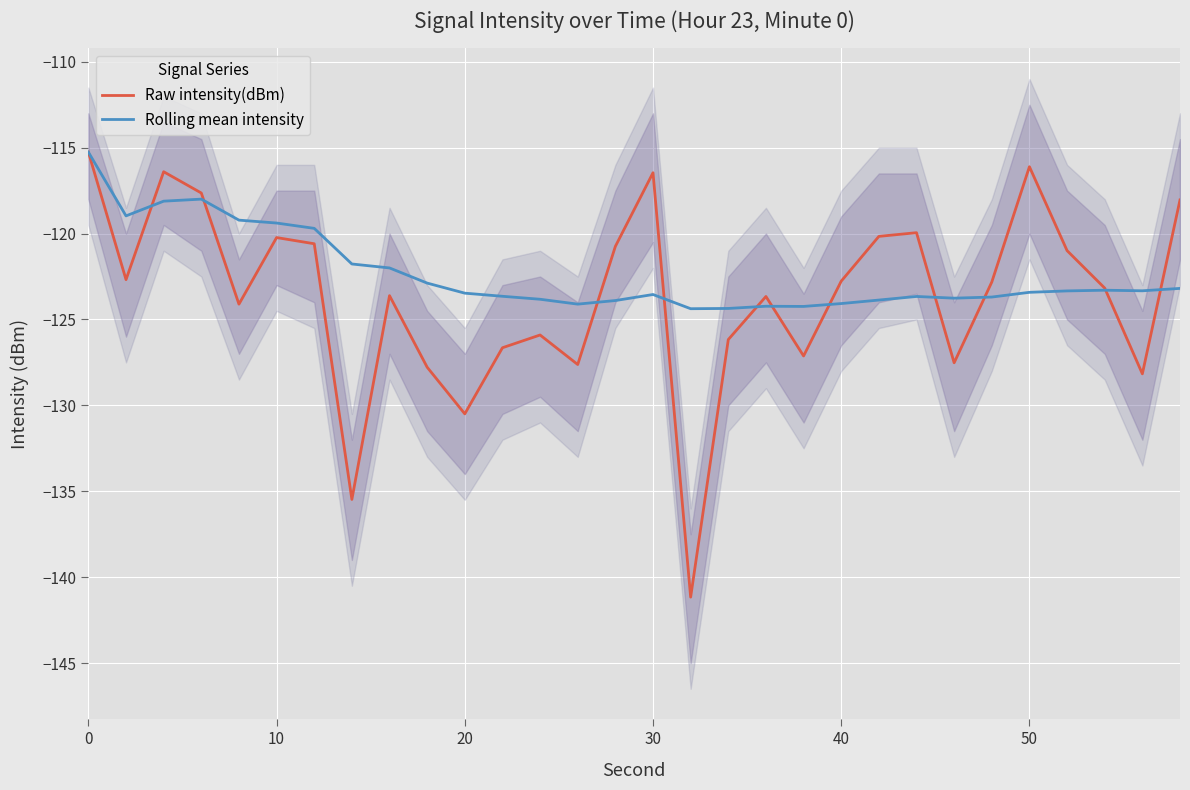

What is the difference between the second highest and minimum values in the Raw intensity(dBm) series?

25.1